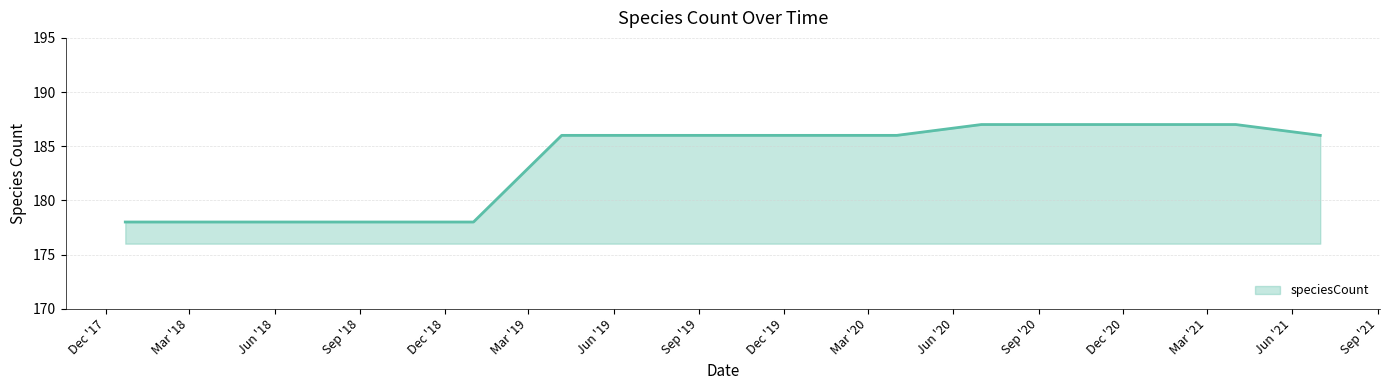

What is the greatest value displayed?

187